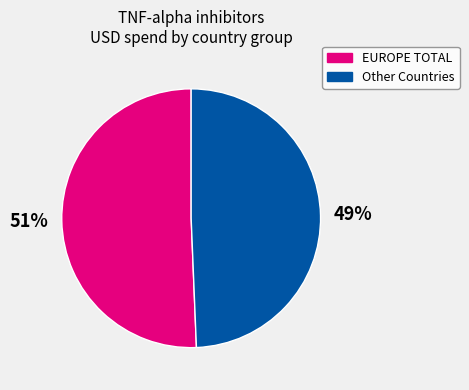

Is there any slice that represents more than half of the pie?

Yes